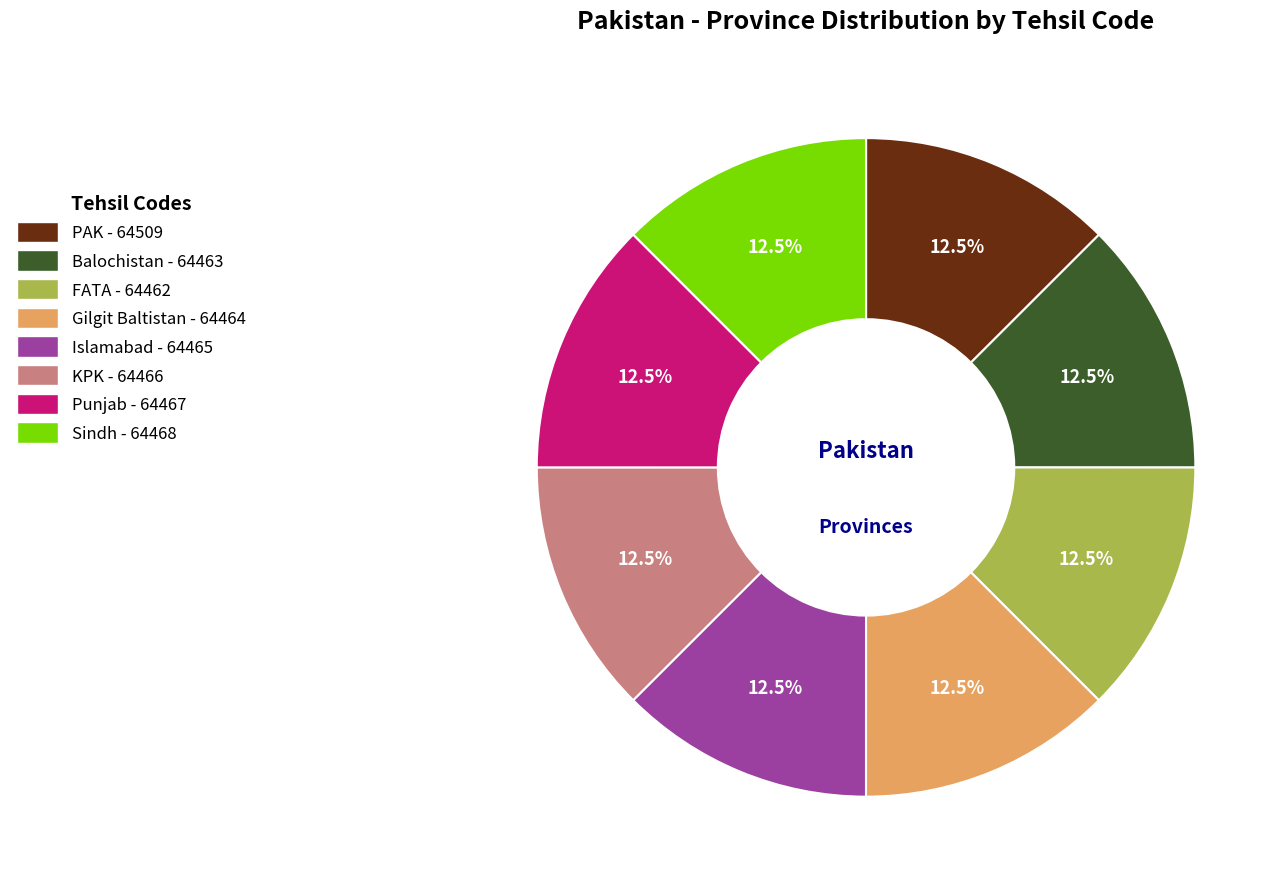

How many segments does this pie chart have?

8